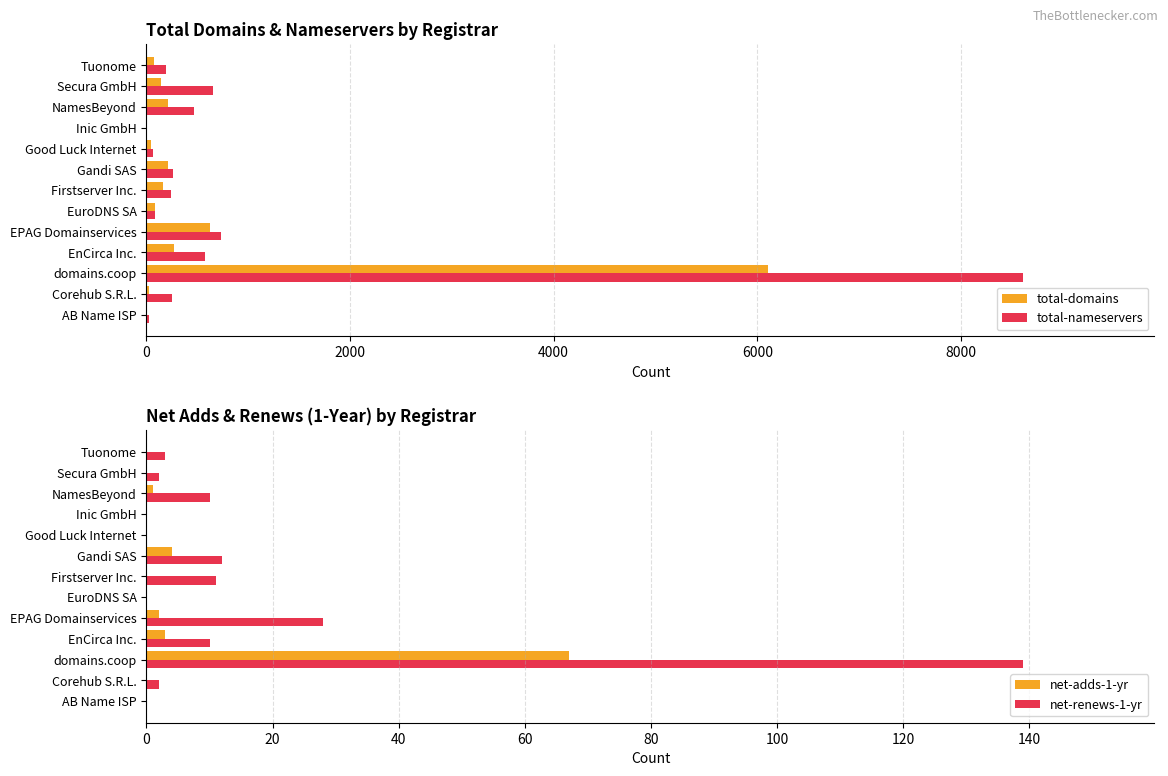

Does the chart contain any negative values?

No